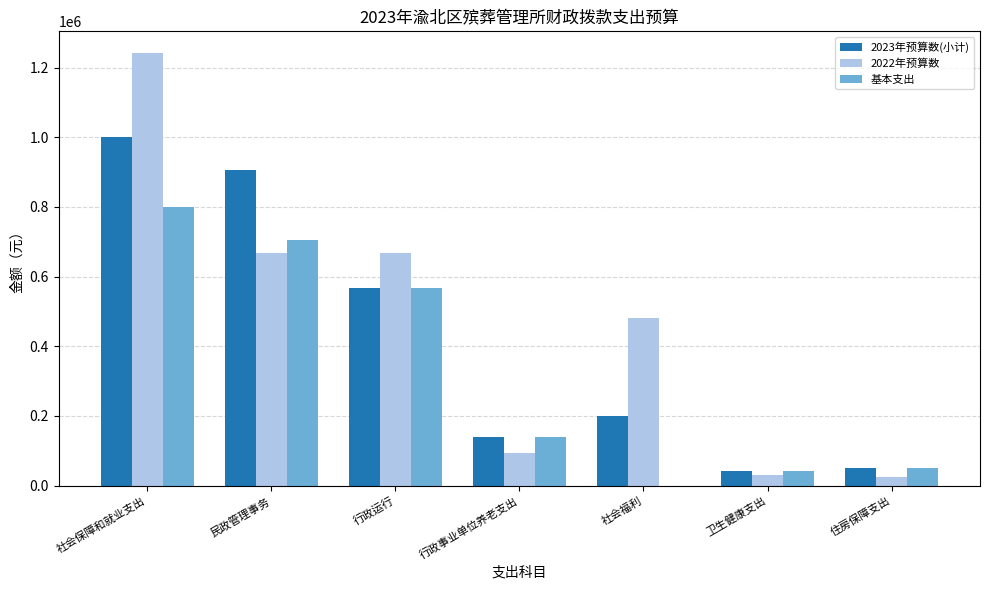

The 2023年预算数(小计) series shows 206459.8 at 行政事业单位养老支出. True or false?

False